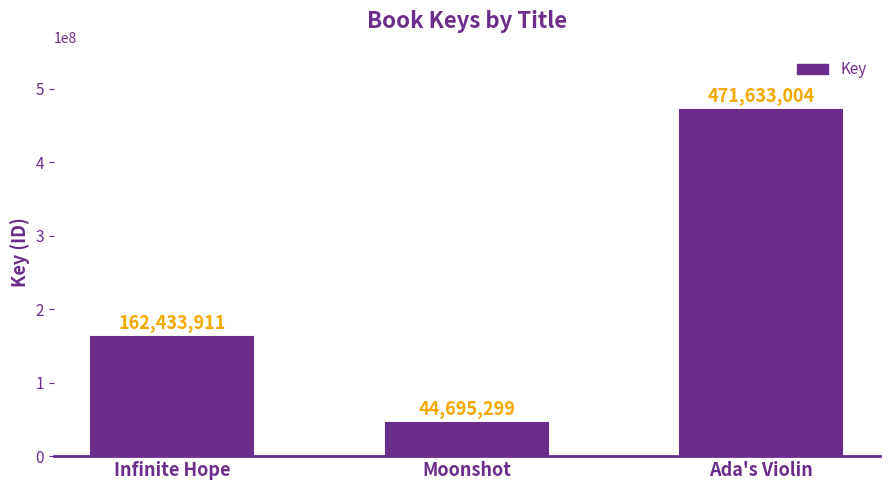

What is the maximum value shown in the chart?

471633004